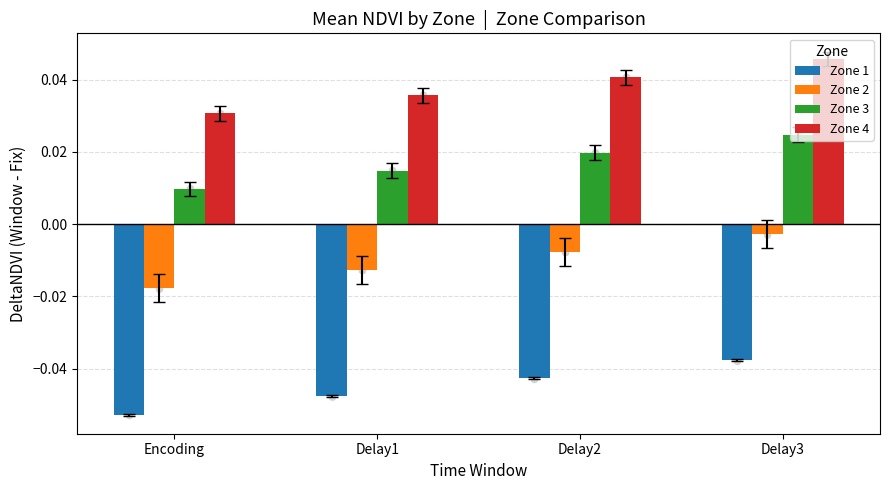

Which series contains the lowest Y value?

Zone 1